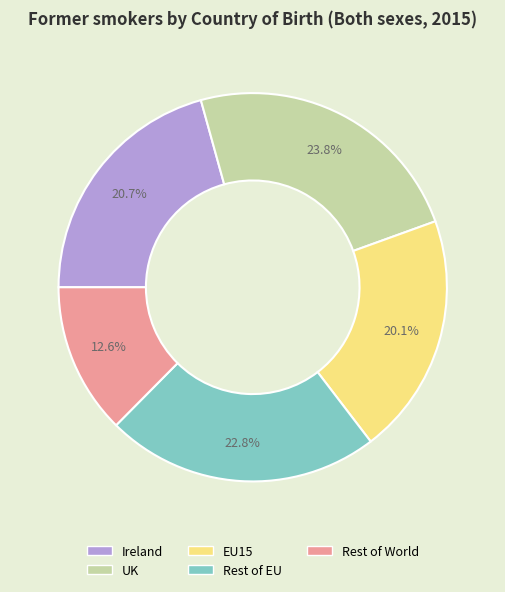

Count the number of slices in the pie.

5